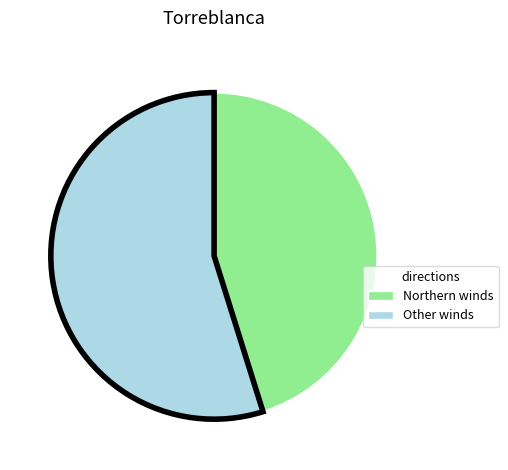

Count the number of slices in the pie.

2